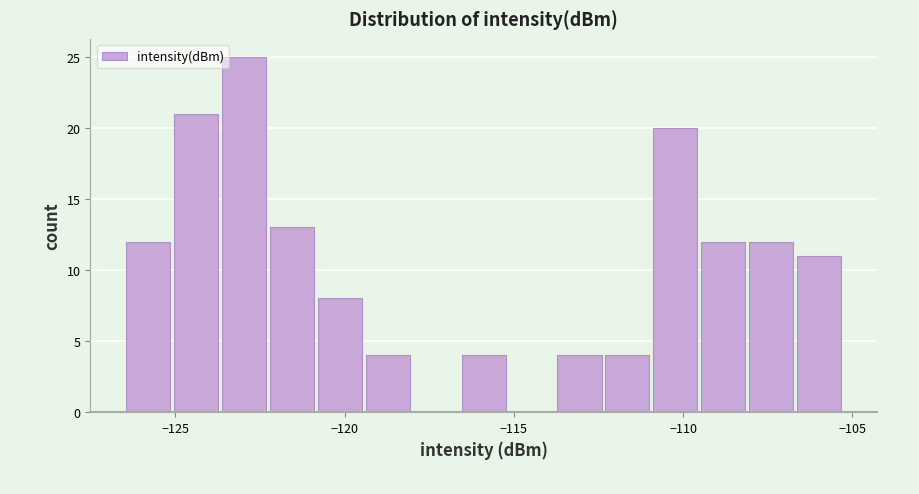

Read against the x-axis, roughly where is the centre of the tallest bar?

-123.0